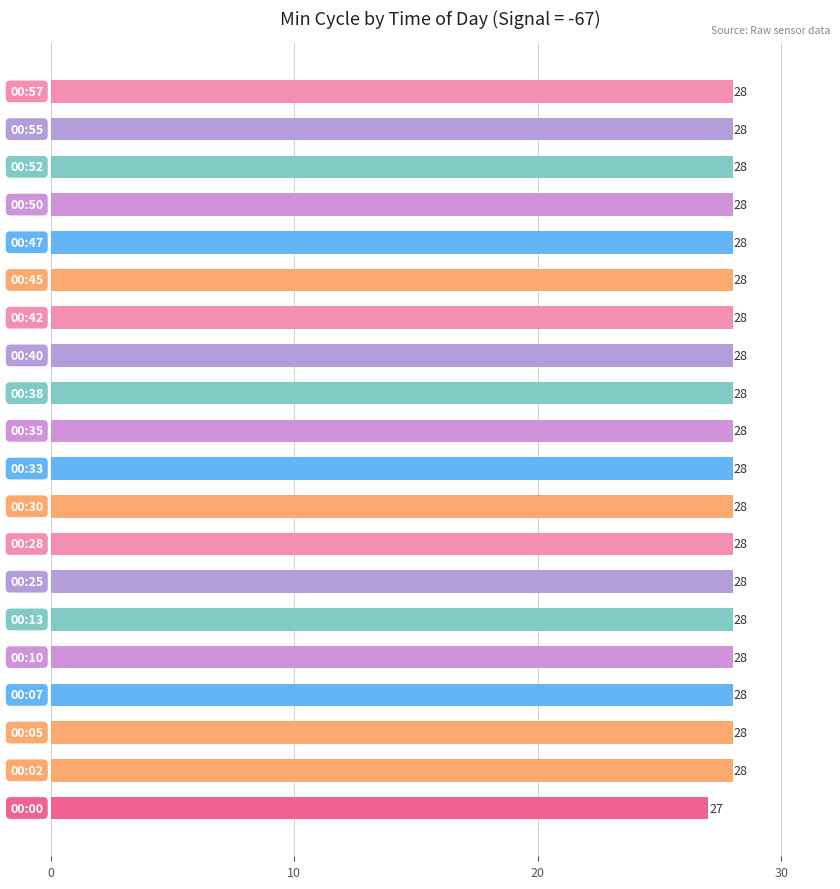

Are the bars horizontal?

Yes